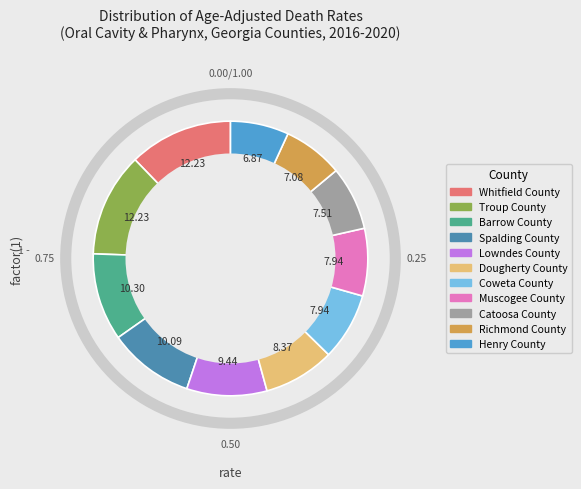

Is it true that Richmond County is 7% of the pie?

True